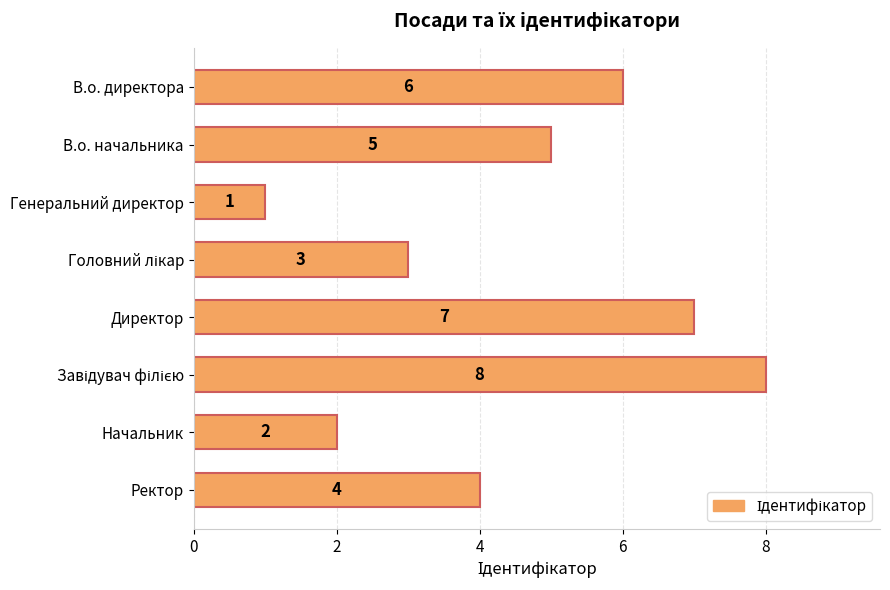

At which category does the chart reach its minimum across all series?

Генеральний директор